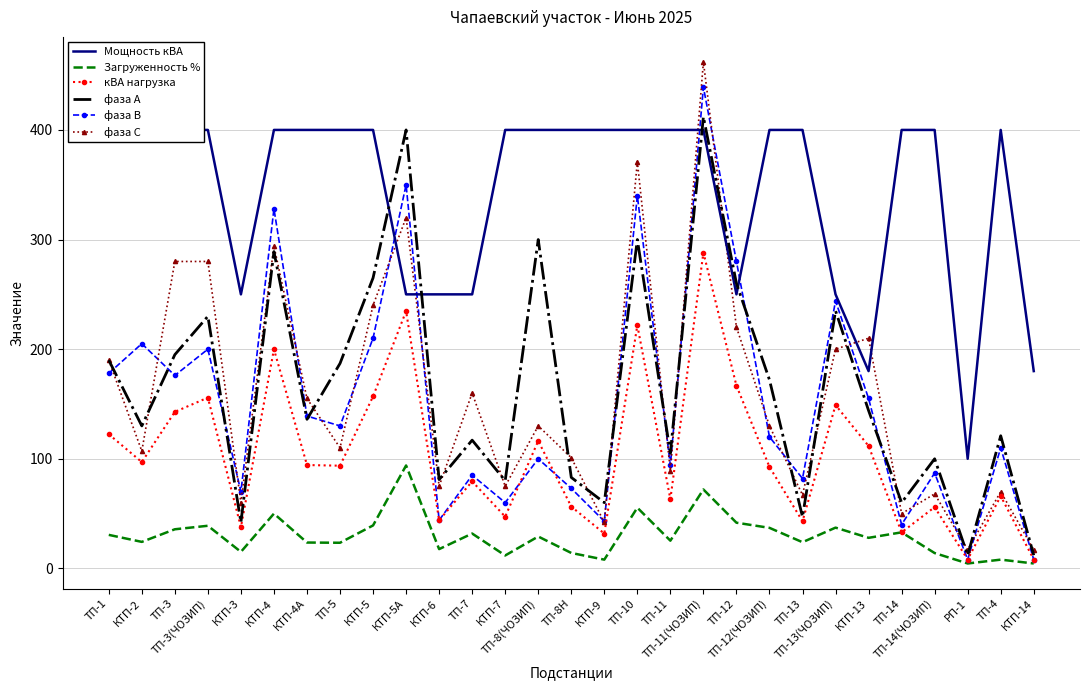

Which series has the largest total across all categories?

Мощность кВА